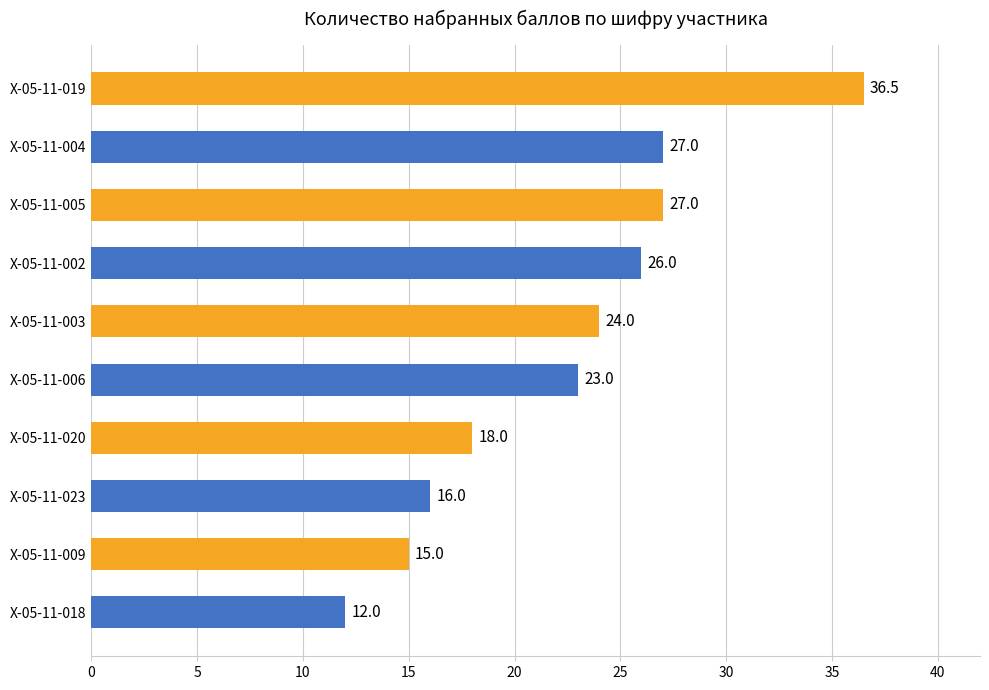

Does the chart contain any negative values?

No